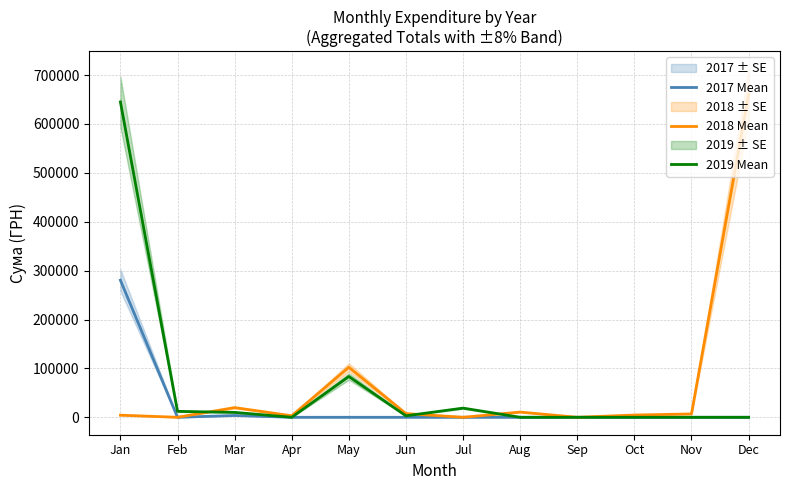

Rank the series by their maximum value, from lowest to highest.

2017 Mean, 2019 Mean, 2018 Mean